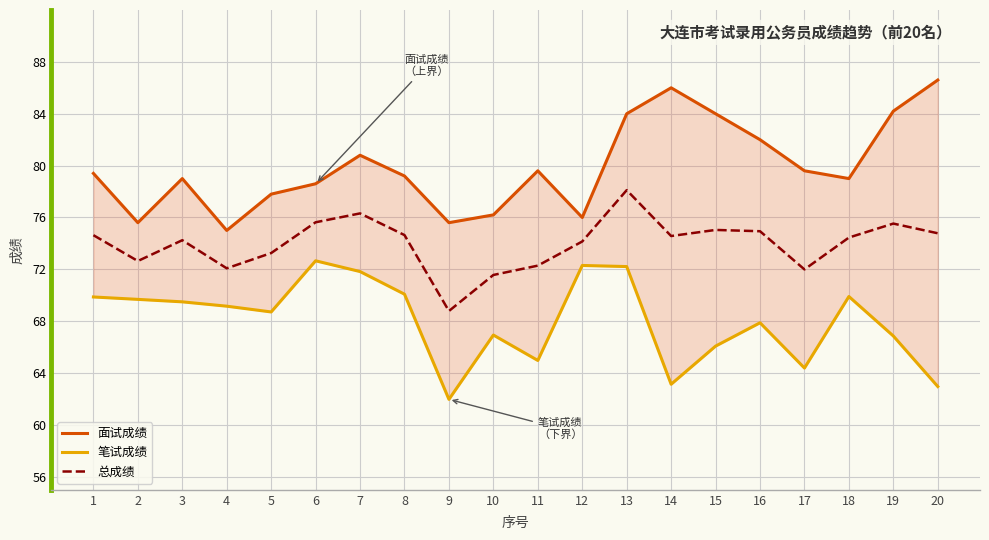

What are all the series names shown in the legend?

面试成绩, 笔试成绩, 总成绩